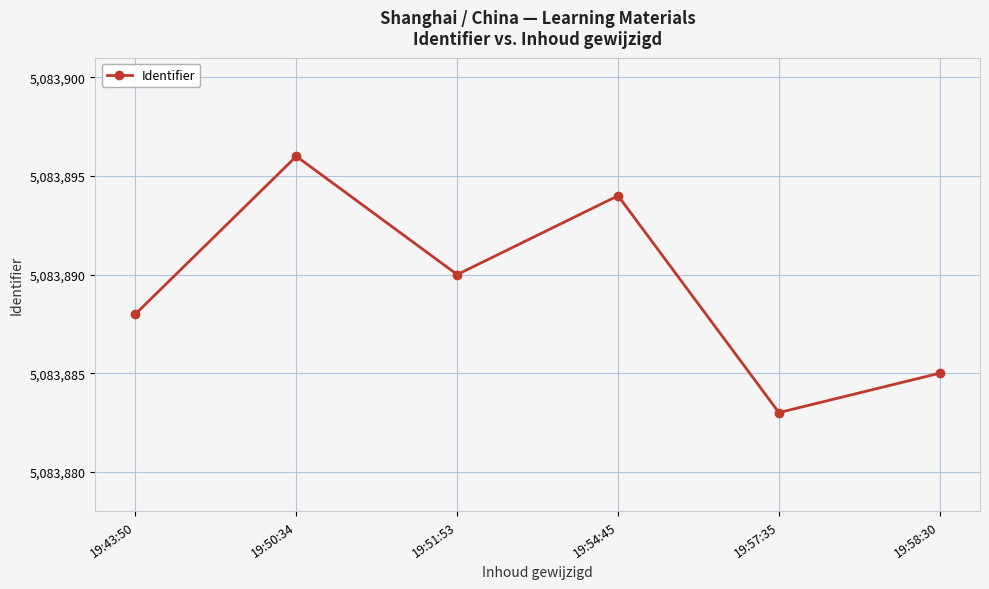

The value at 19:58:30 is 1099005. True or false?

False